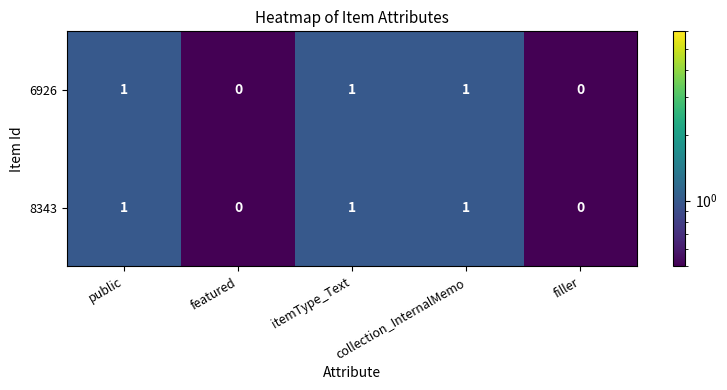

The value of 6926 at featured is 0. True or false?

True